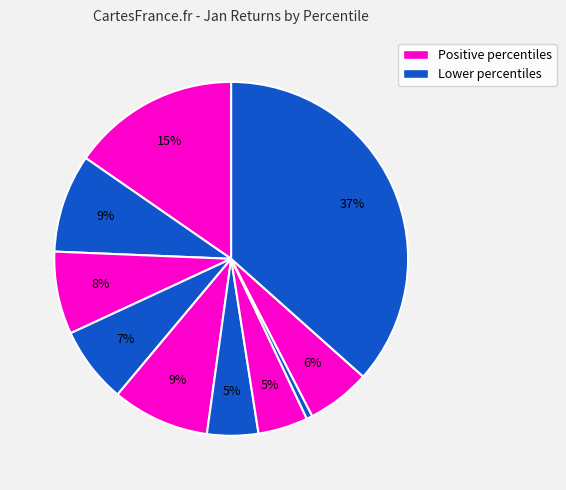

Count the number of slices in the pie.

10